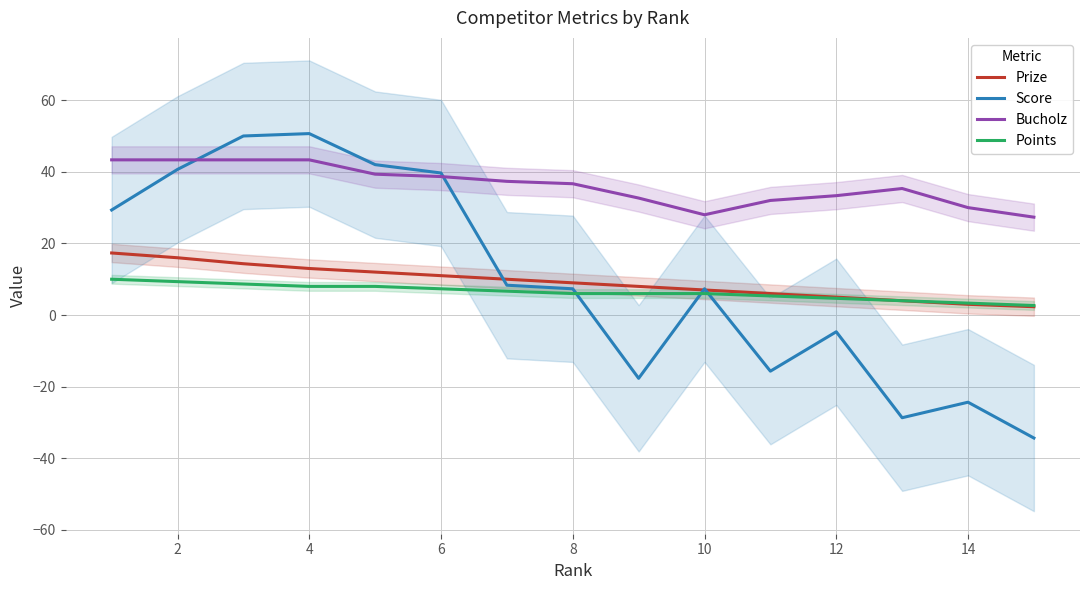

True or false: Score has a value of -4.7 at 12.

True